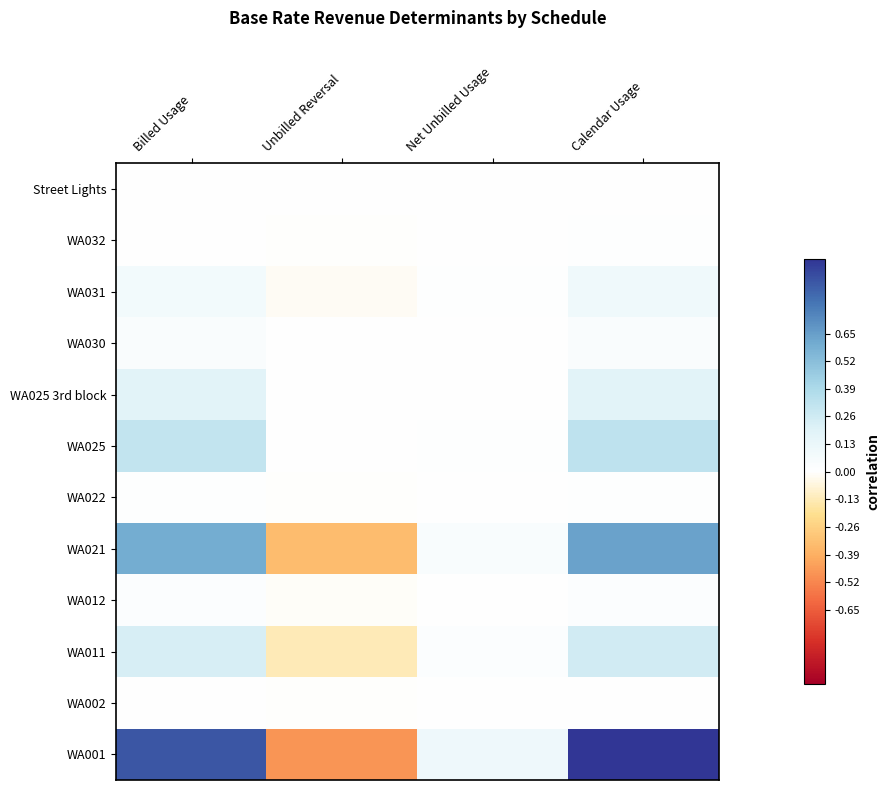

Rank the series by their maximum value, from lowest to highest.

WA002, Street Lights, WA032, WA022, WA012, WA030, WA031, WA025 3rd block, WA011, WA025, WA021, WA001